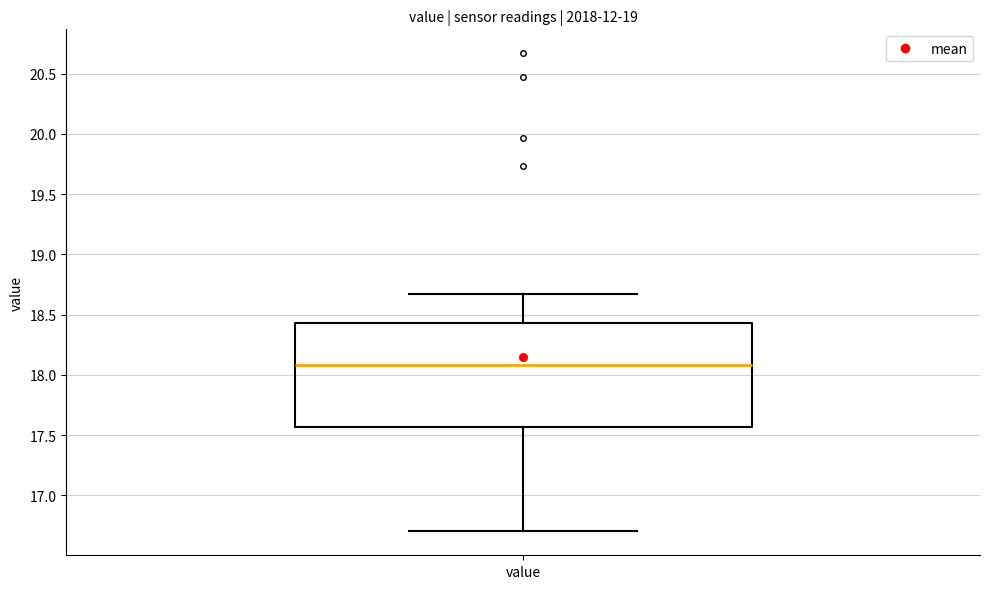

Transcribe this box plot: give where the median line is, the range the box spans, and where the two whiskers end, as read against the y-axis. The values are not printed on the chart, so give them approximately, as read against the axis.

median 18.10, box 17.55 to 18.45, whiskers 16.70 to 18.65